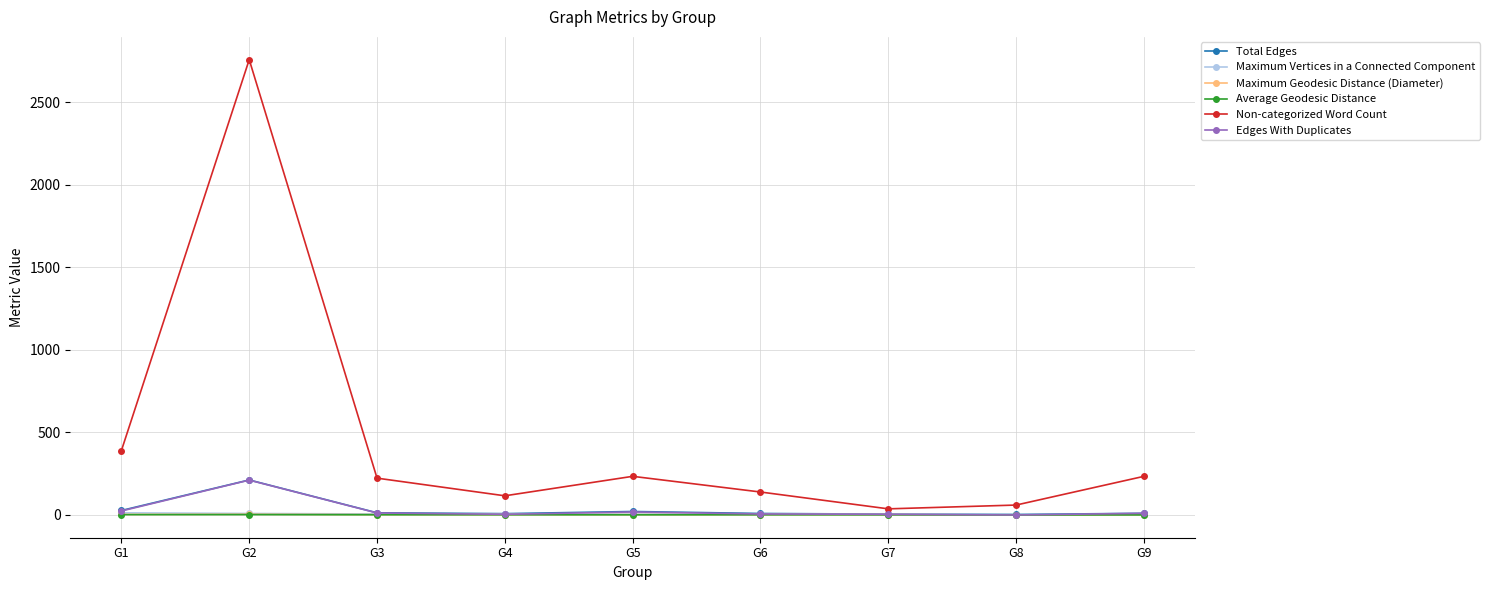

True or false: Average Geodesic Distance has more than 0 points higher than both neighbors.

True